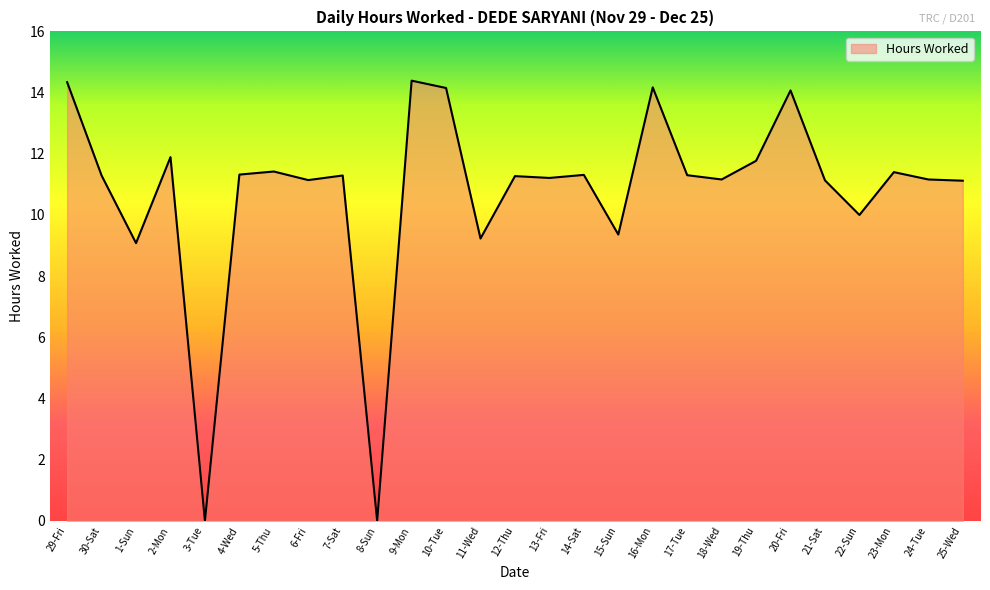

How many values are below 11?

6